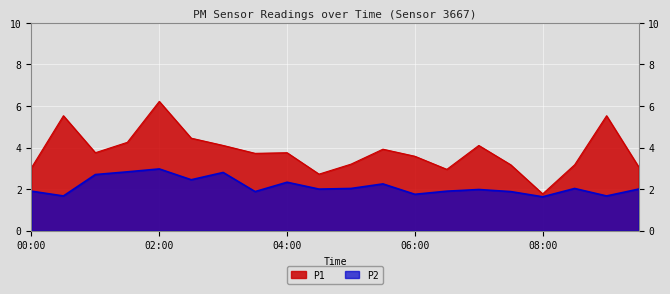

Which category has the highest value in the P2 series?

02:00